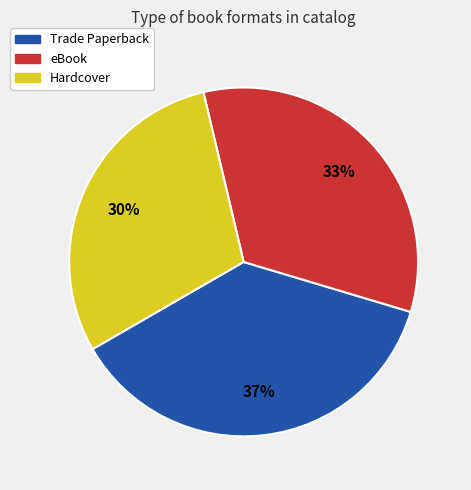

The Hardcover slice represents 16% of the pie. True or false?

False